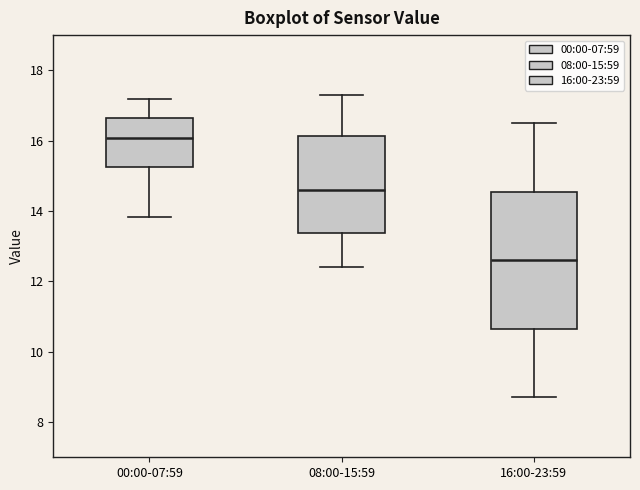

Which box has the highest median line?

00:00-07:59